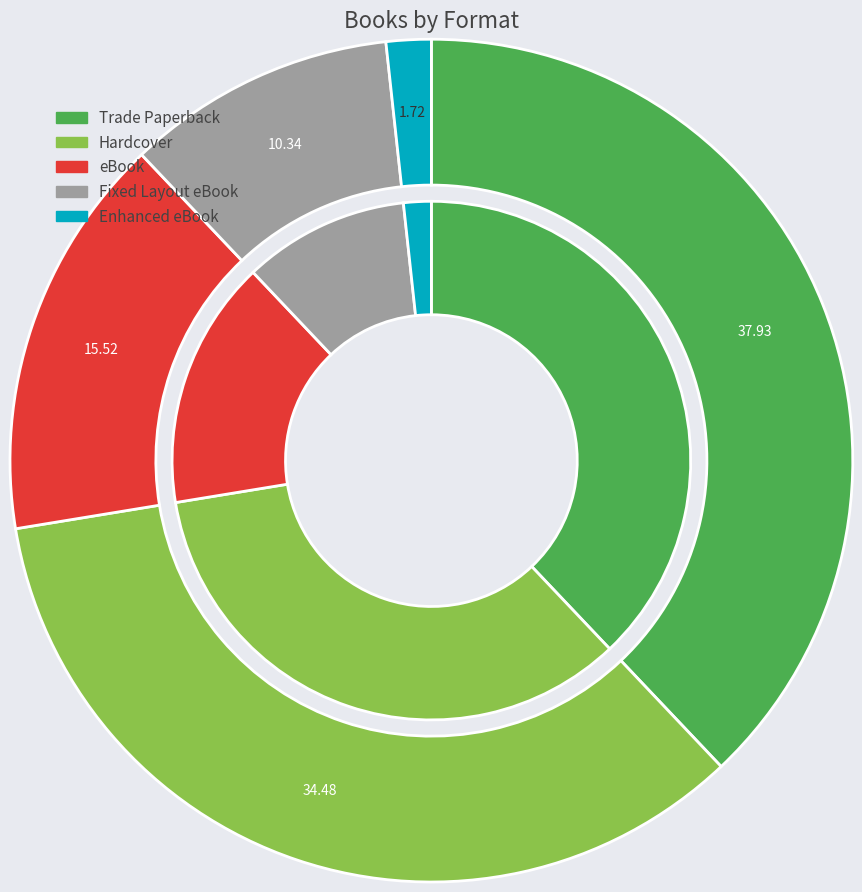

How many segments does this pie chart have?

5